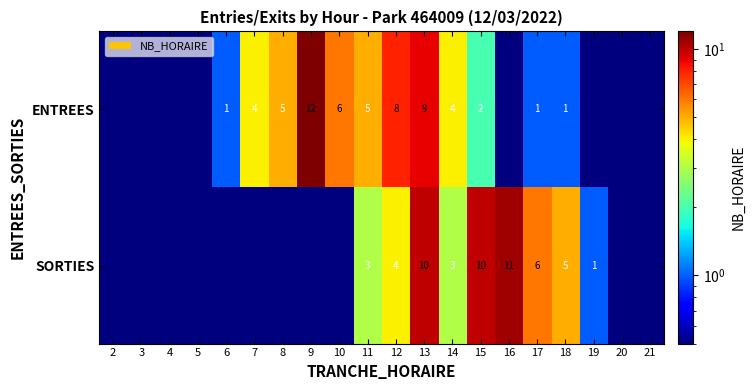

What is the total value across all series at 13?

19.0